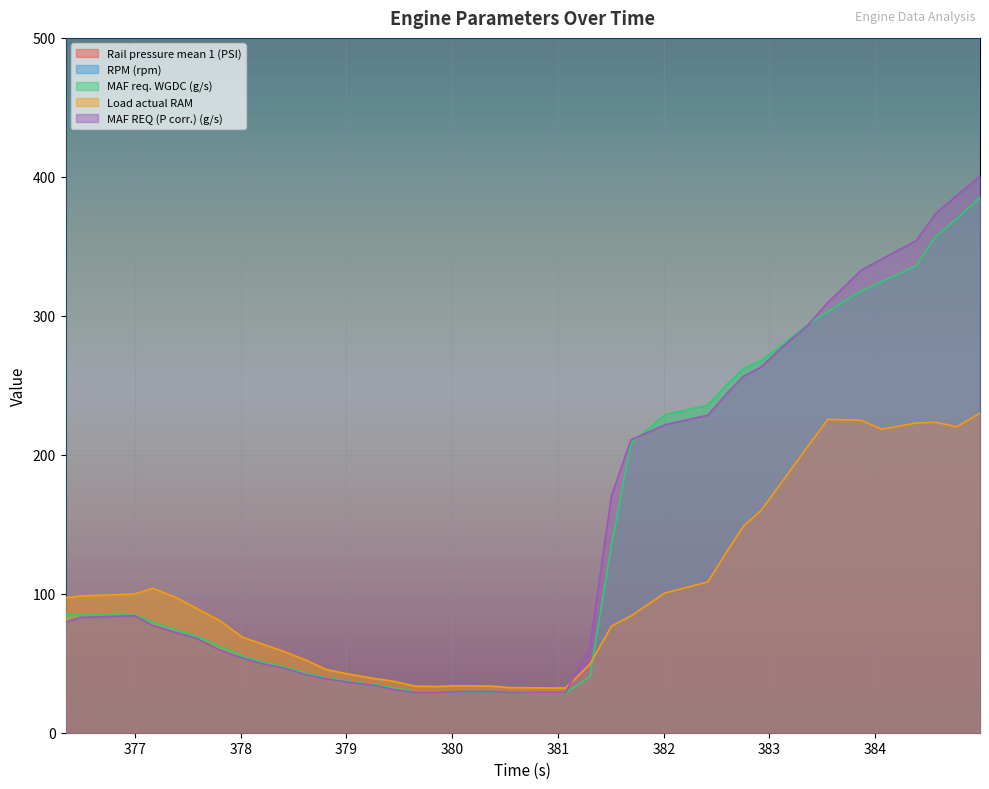

What is the label of the 28th point from the left?

382.417